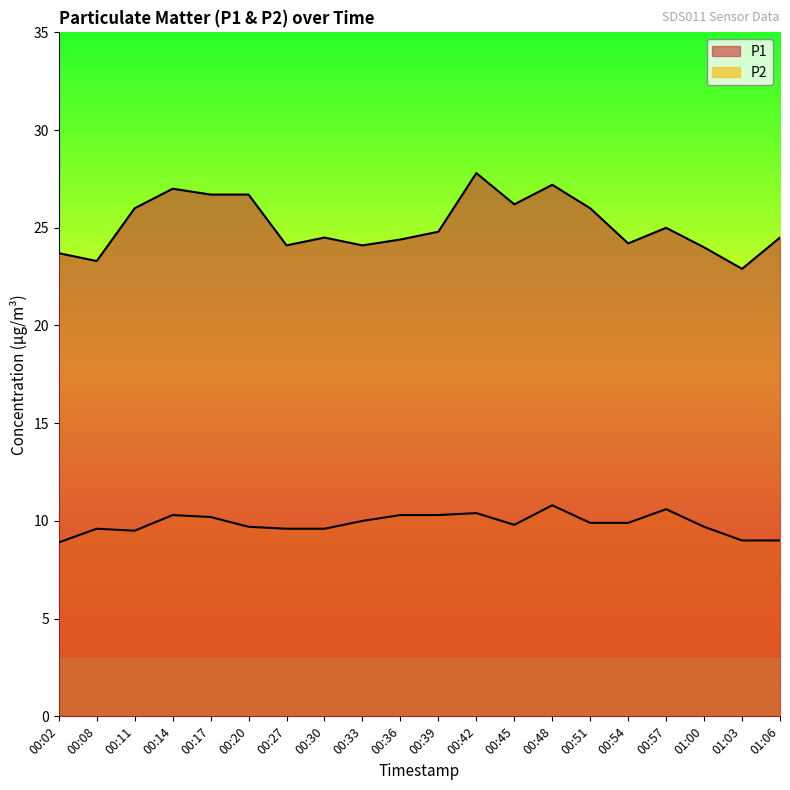

What is the value of the P1 point at the 1st from the left?

23.7